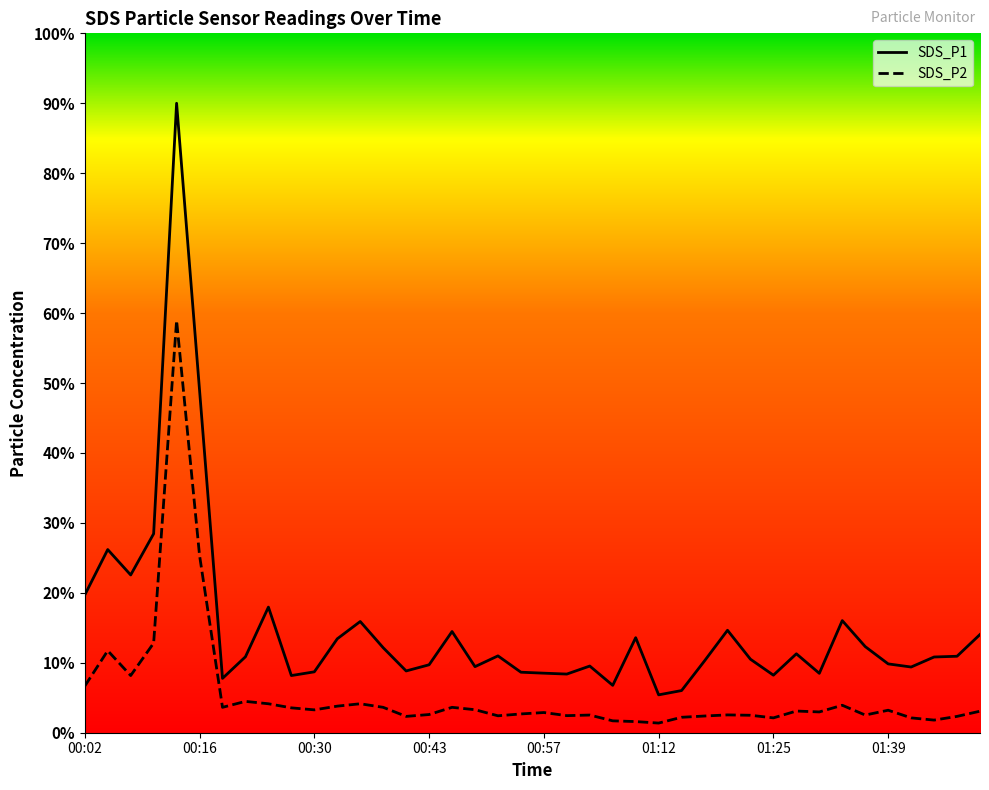

At which label does SDS_P1 first exceed 10?

00:02